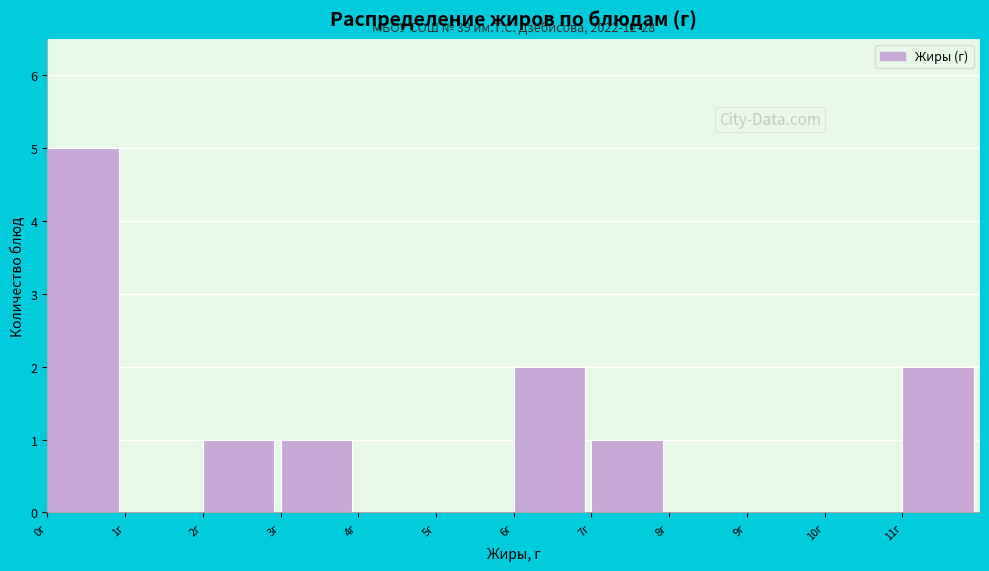

Which range on the x-axis has the tallest bar?

0 to 1